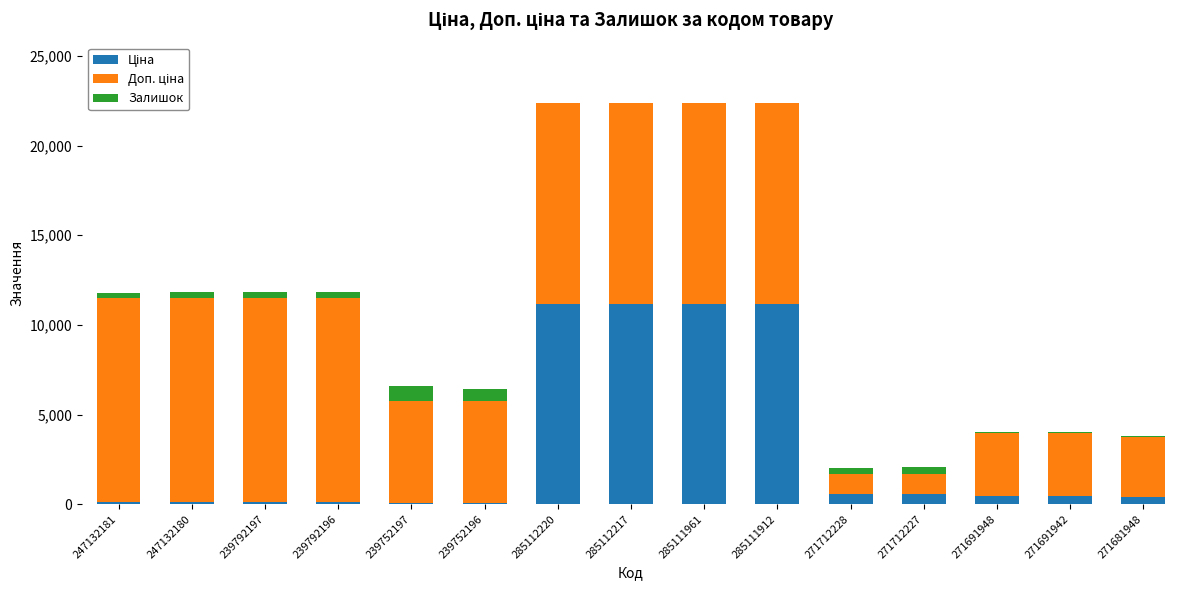

How many series are shown in this chart?

3